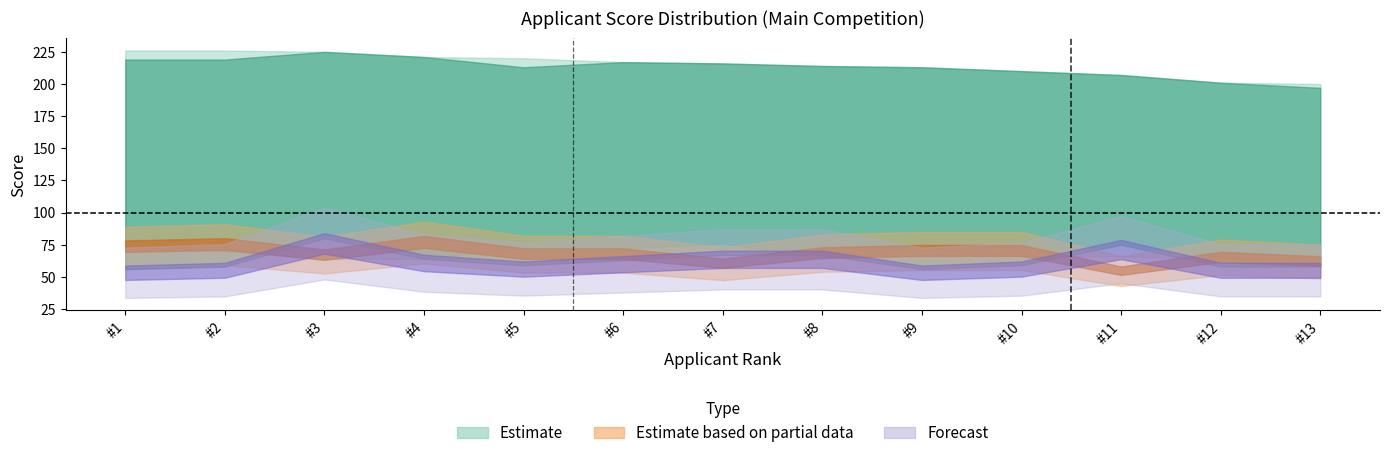

At how many categories does at least one series exceed 138?

13